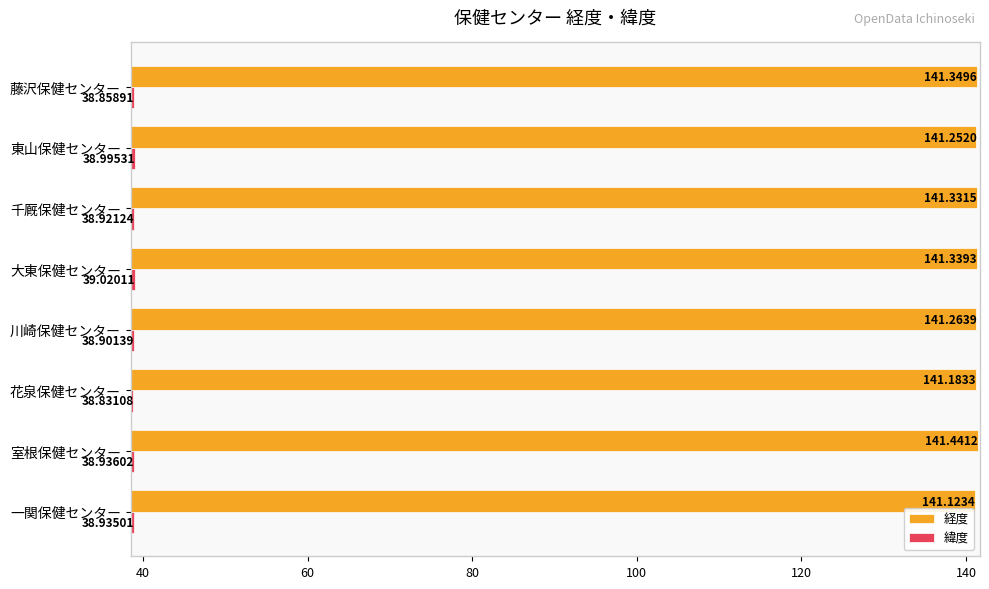

Where is 緯度 nearest to the value 38?

花泉保健センター